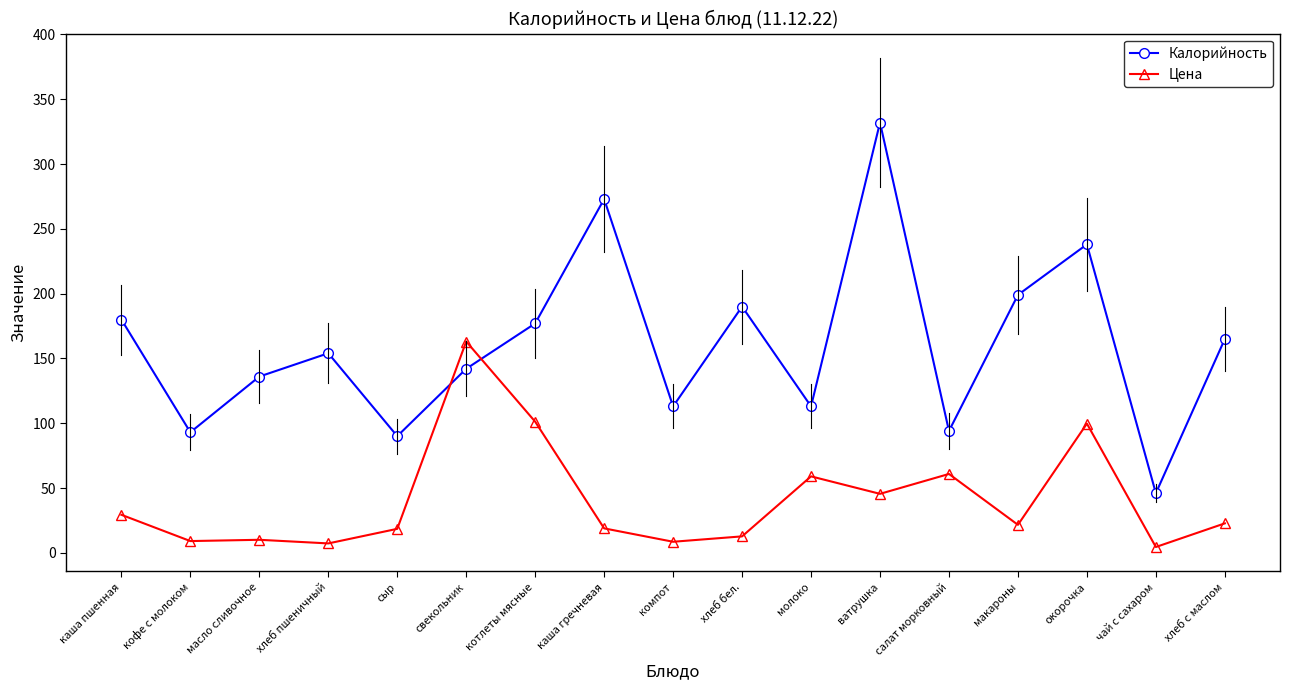

What position from the left is каша гречневая?

8